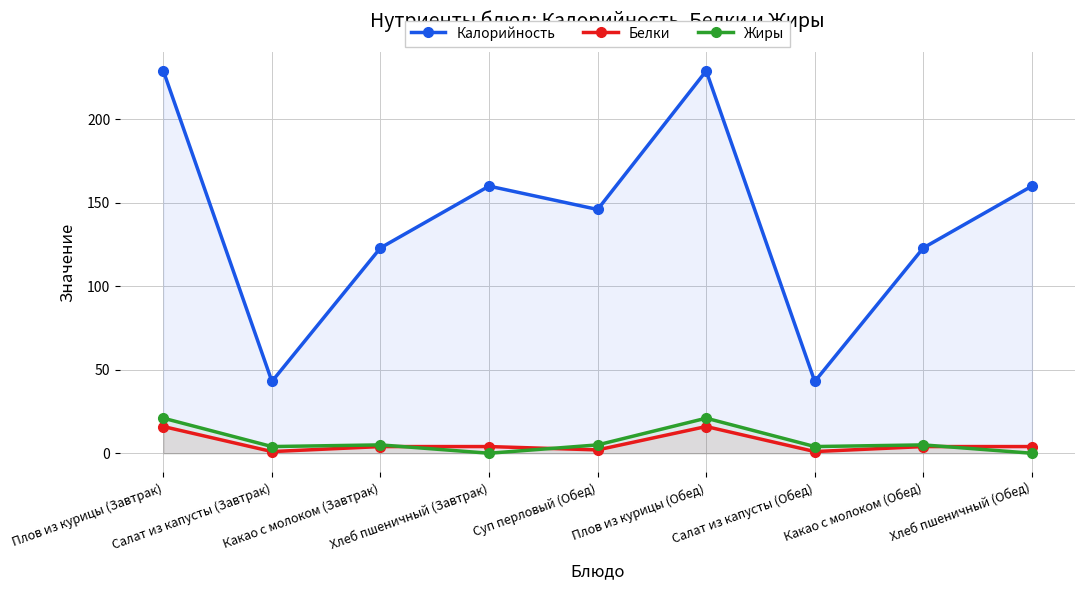

How many data points in Калорийность are less than 146?

4